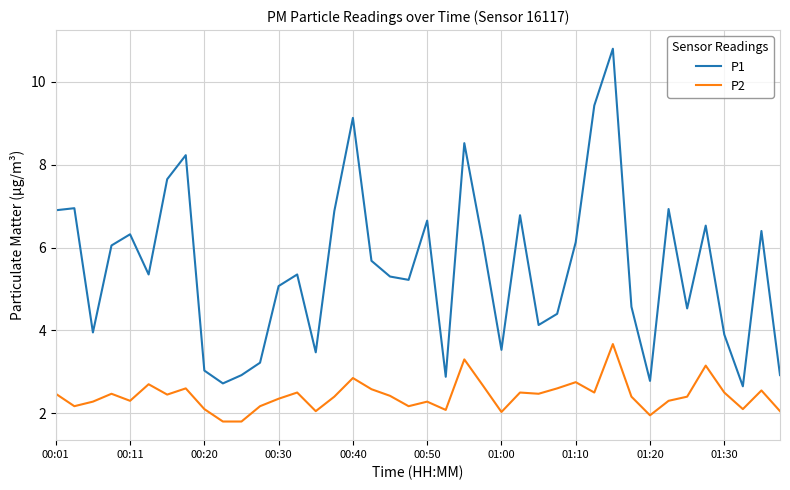

Which series has the largest total across all categories?

P1